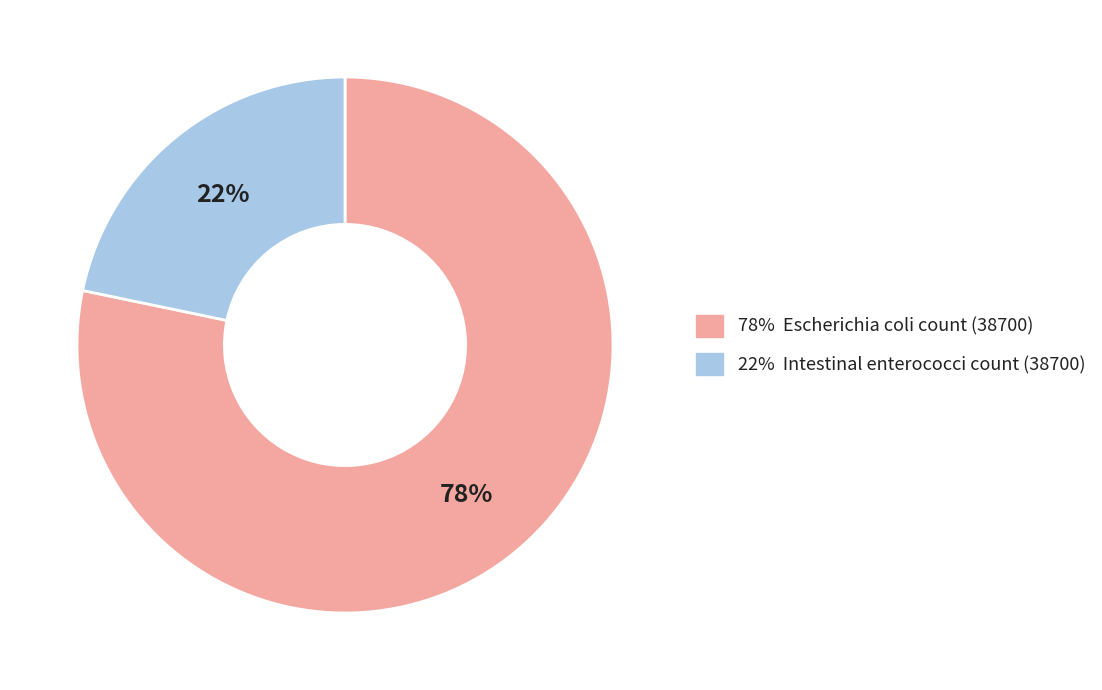

The 78% Escherichia coli count (38700) slice represents 78% of the pie. True or false?

True